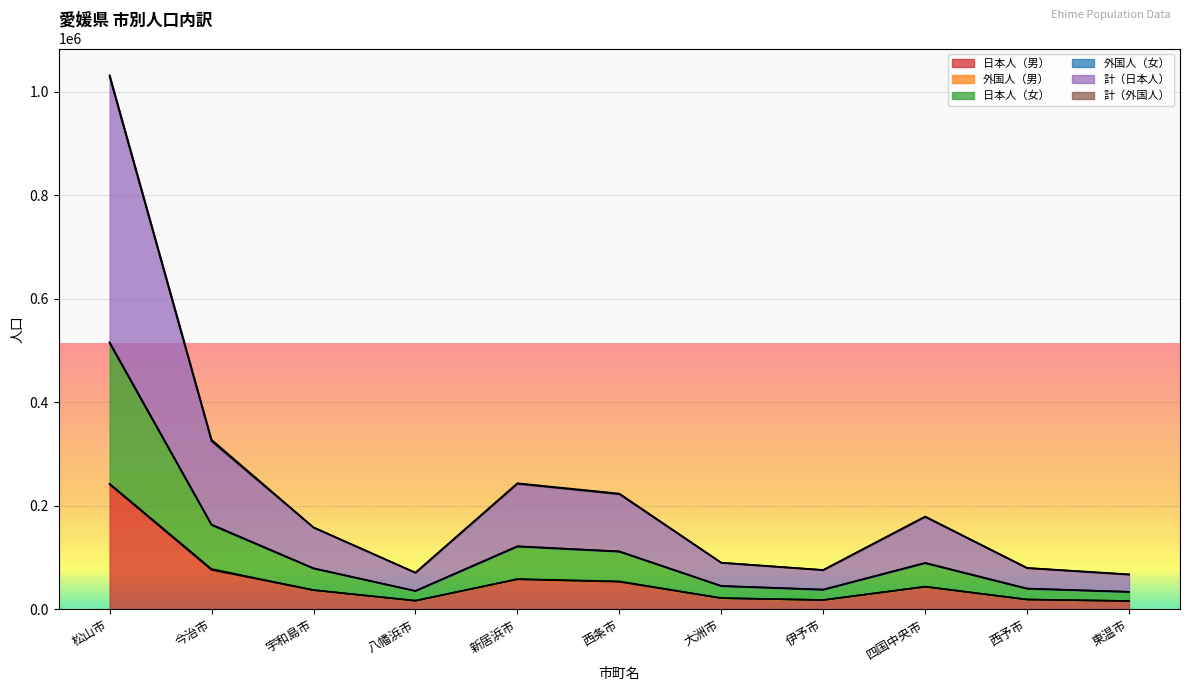

What is the label of the 7th point from the left?

大洲市